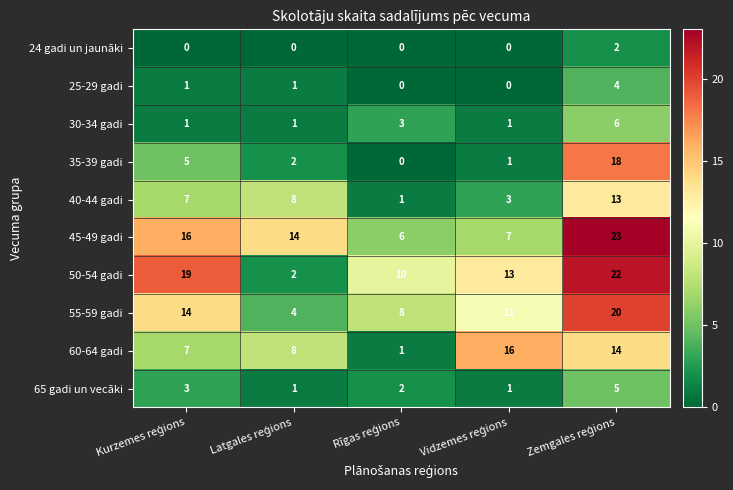

Count the 55-59 gadi values in the range 8 to 14.

3